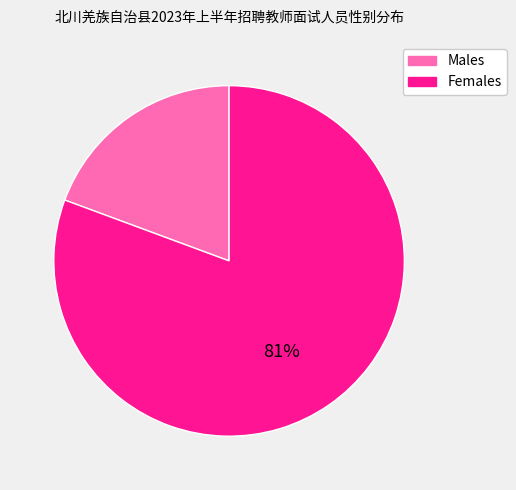

Rank the categories by value from lowest to highest.

Males, Females